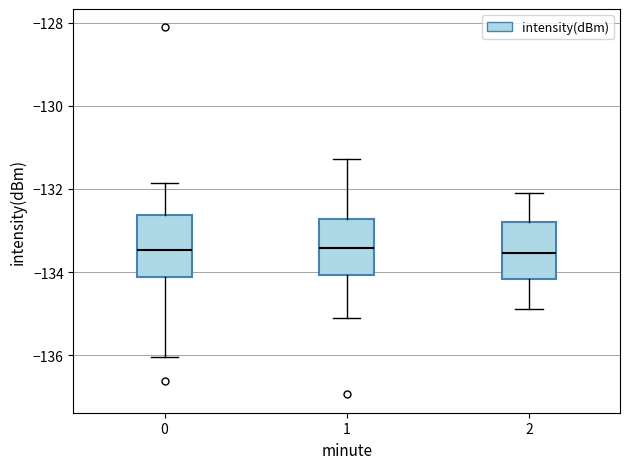

Where is the lower edge of the box at x = 1 on the y-axis? The values are not printed on the chart, so give them approximately, as read against the axis.

-134.0